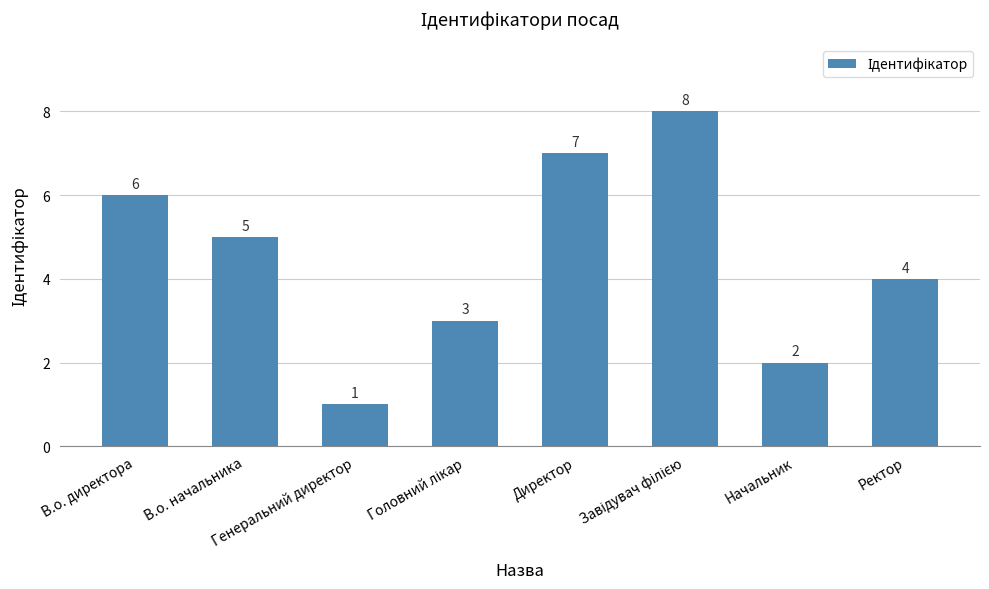

What is the difference between the maximum and minimum values?

7